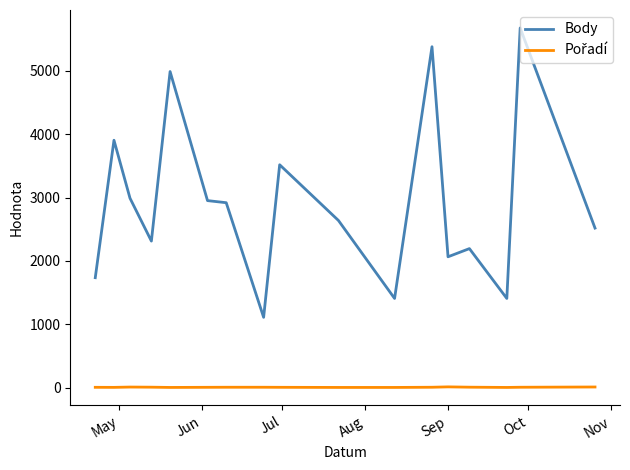

Which series has the widest spread of values?

Body